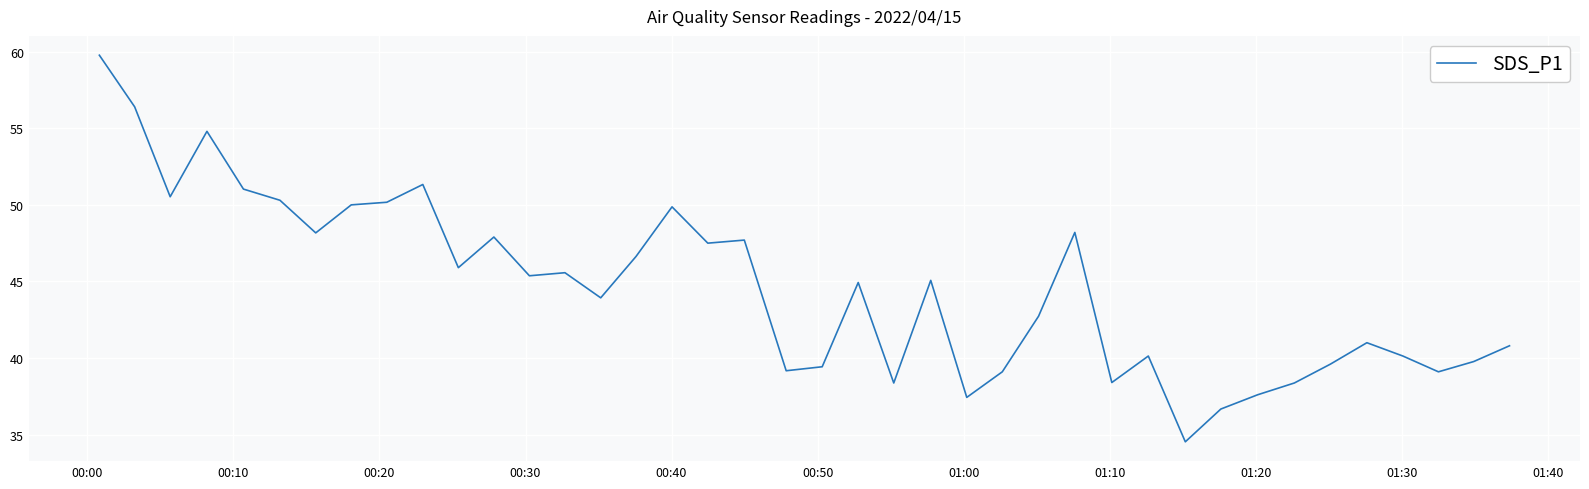

What is the maximum value shown in the chart?

59.8